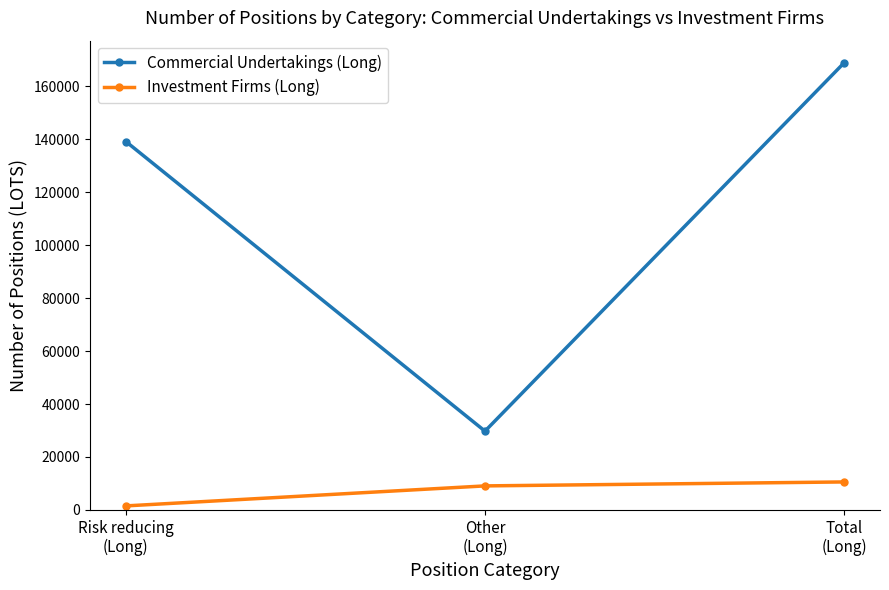

Is the value of Commercial Undertakings (Long) at Other
(Long) greater than the value of Investment Firms (Long) at Risk reducing
(Long)?

Yes